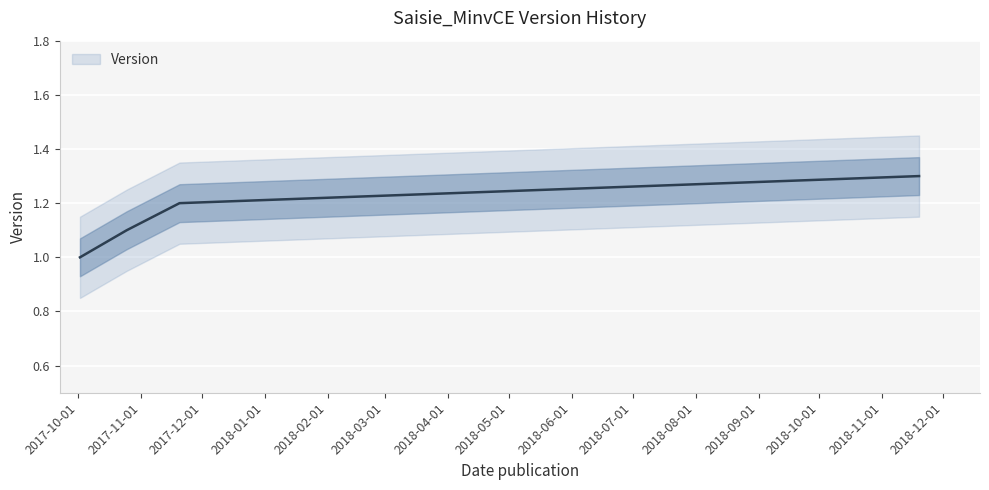

Which category has the highest value across all series?

2018-11-19